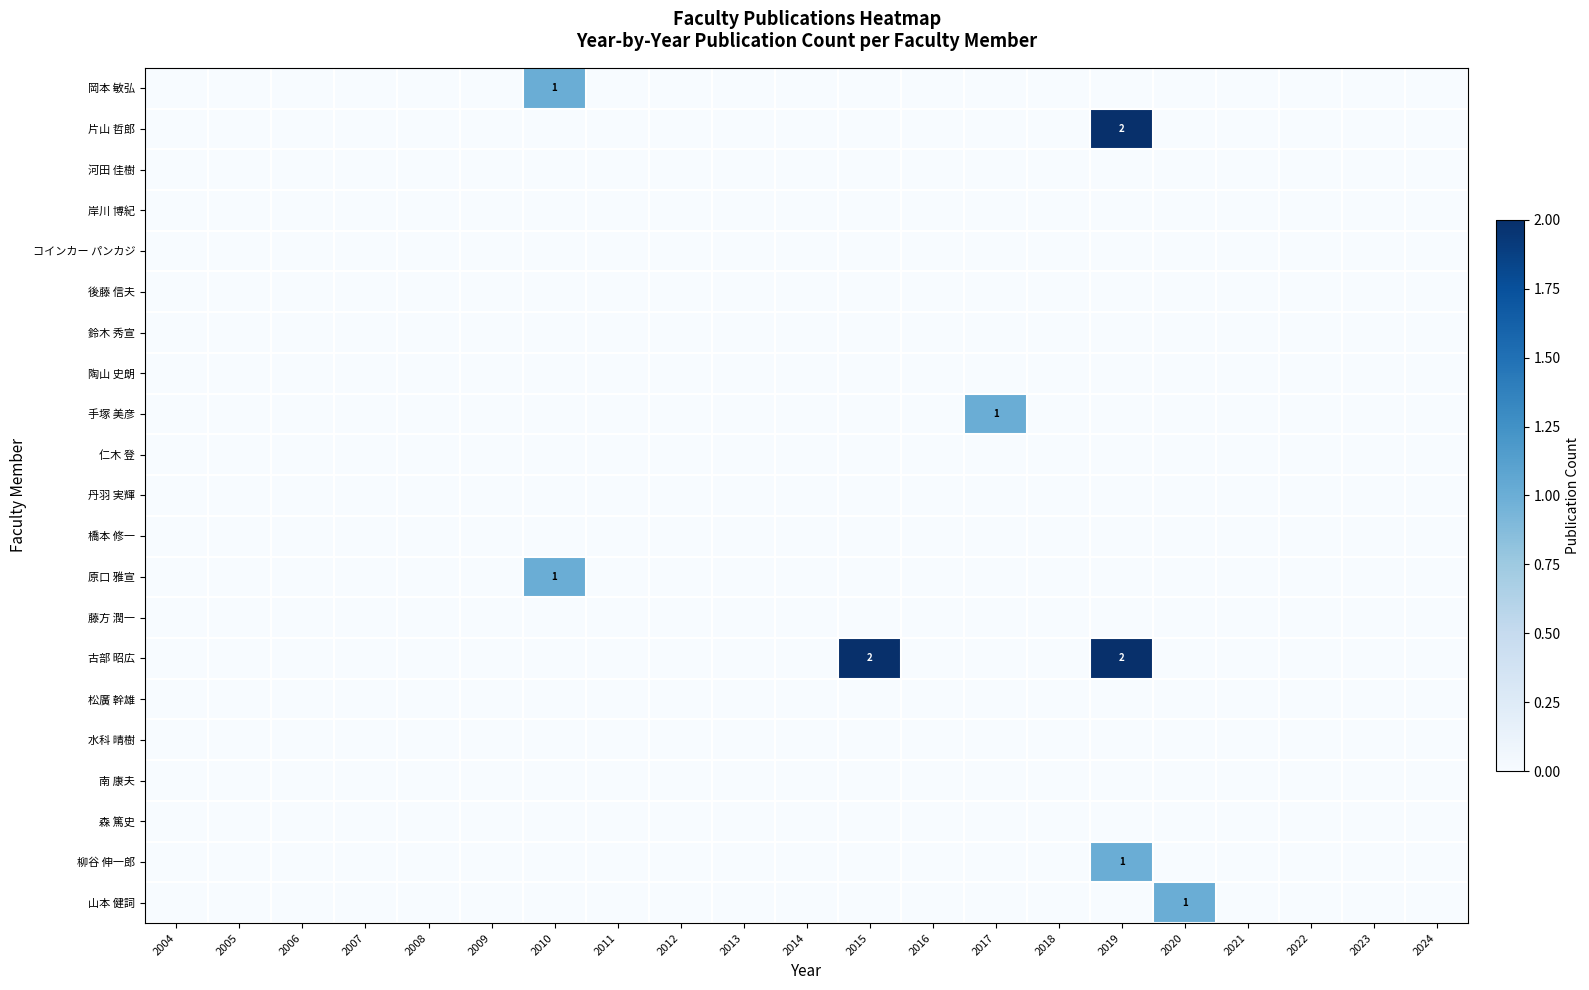

Is it true that 片山 哲郎 equals 1 at 2019?

False